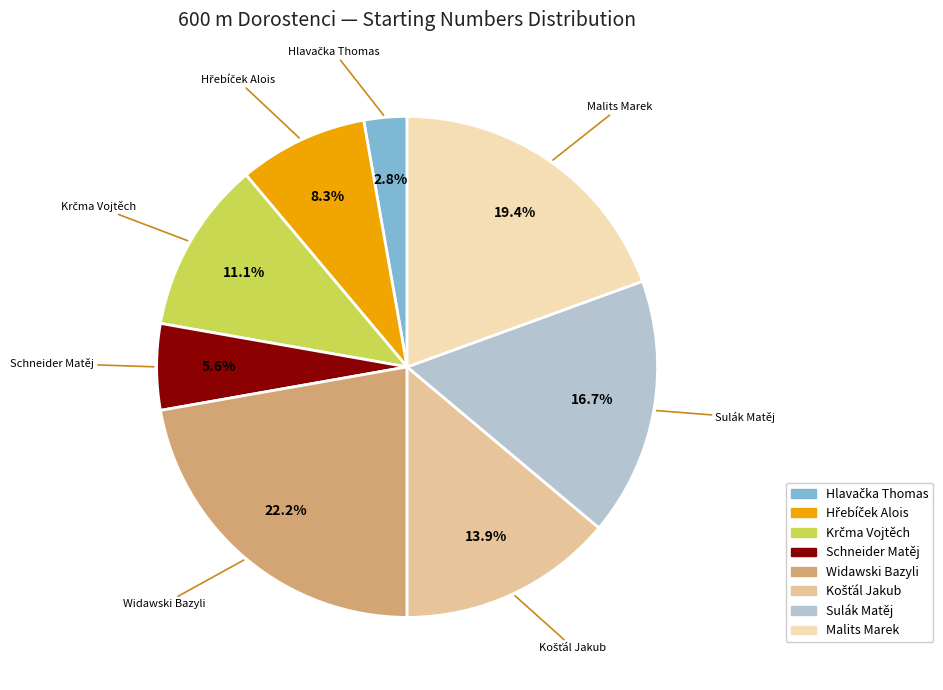

What percentage is the Malits Marek slice, to the nearest percent?

19%